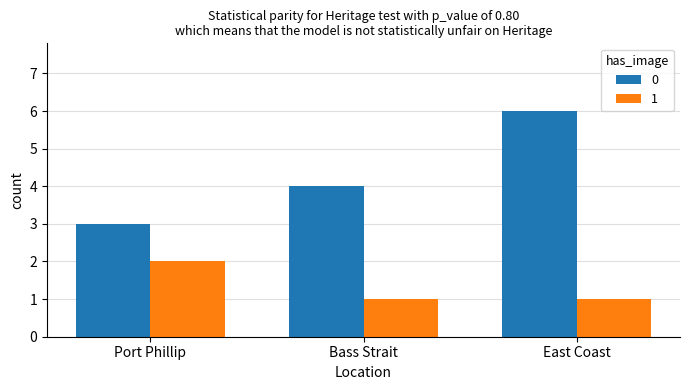

Is it true that 1 equals 1 at East Coast?

True